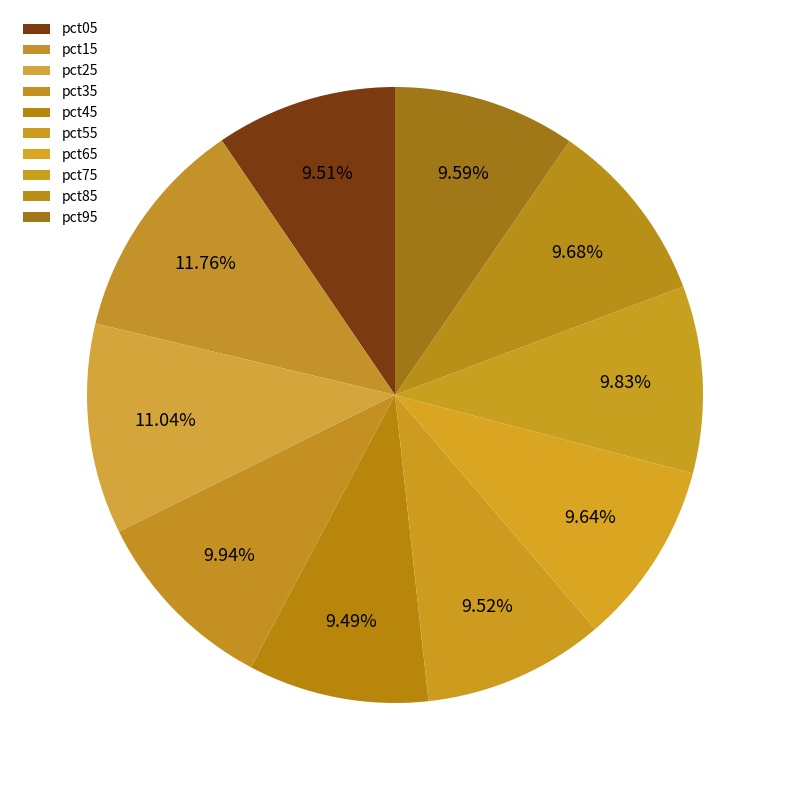

How many segments does this pie chart have?

10